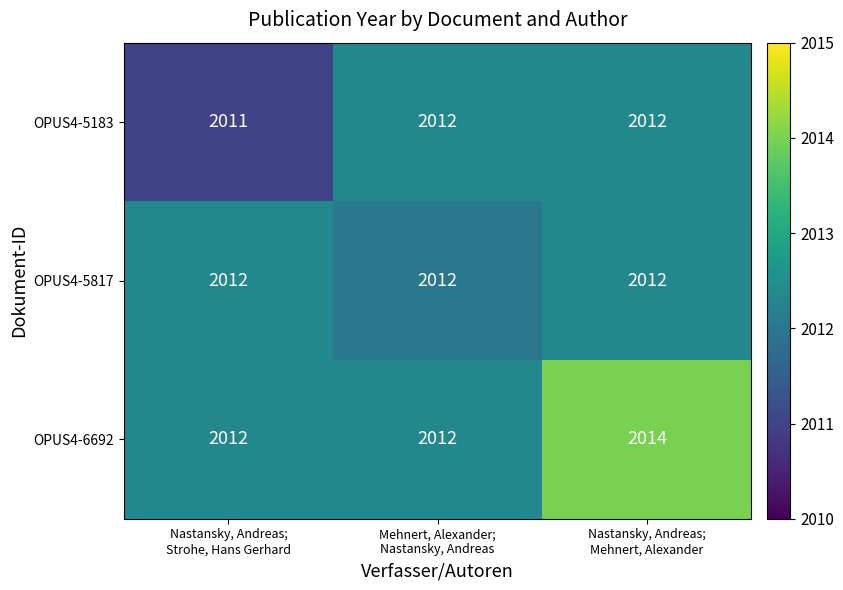

Which series has the largest range (max minus min)?

OPUS4-6692